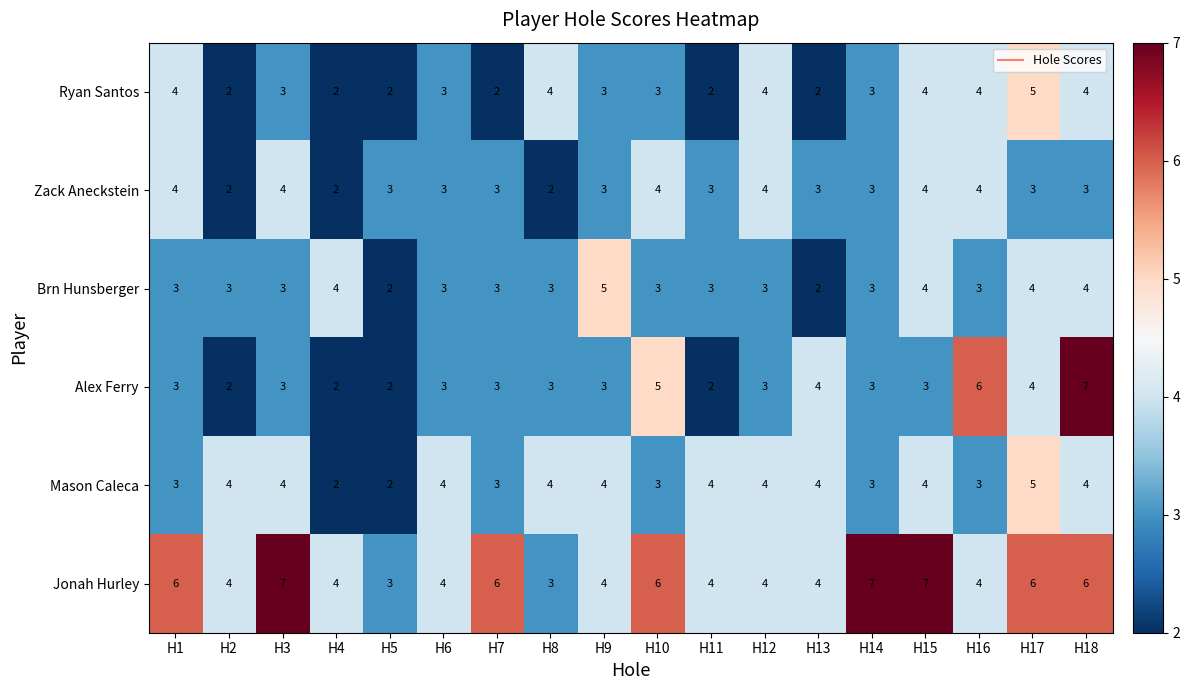

True or false: Brn Hunsberger has a value of 6 at H4.

False